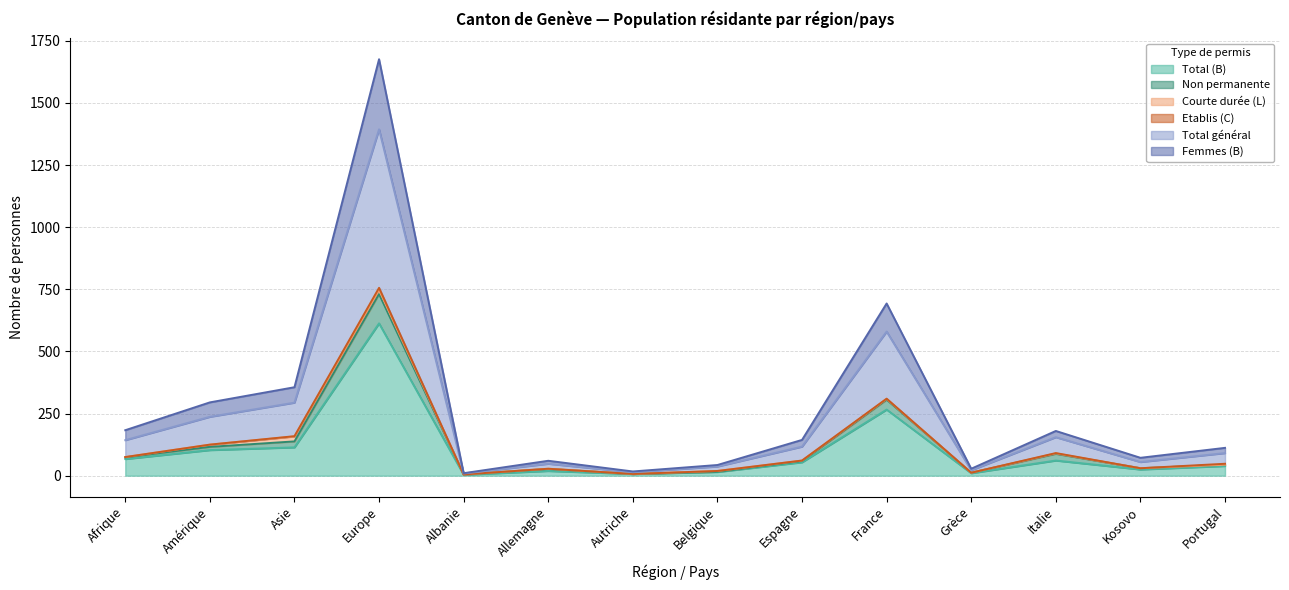

In Total général, how many points are lower than both neighbors (excluding endpoints)?

4